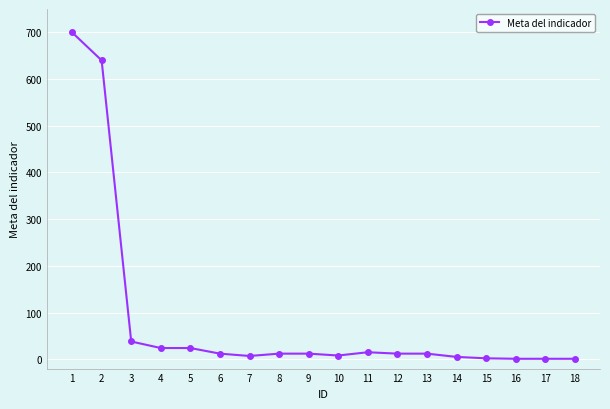

What is the difference between the second highest and second lowest values?

639